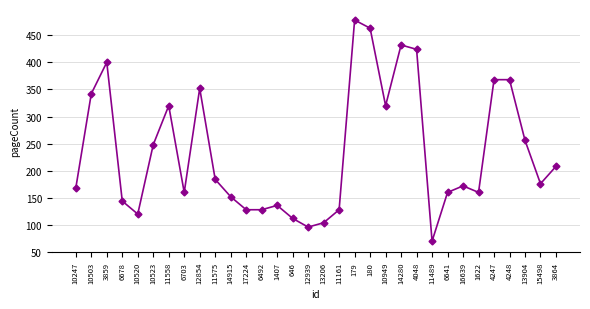

How many data points does each series have?

32